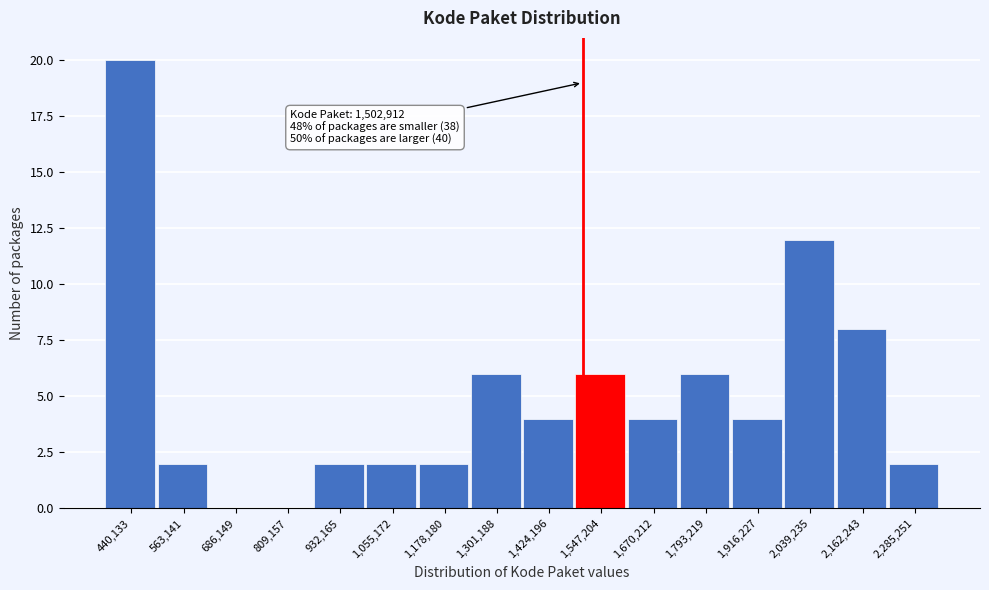

Over which range of the x-axis is the bar tallest?

380000 to 500000